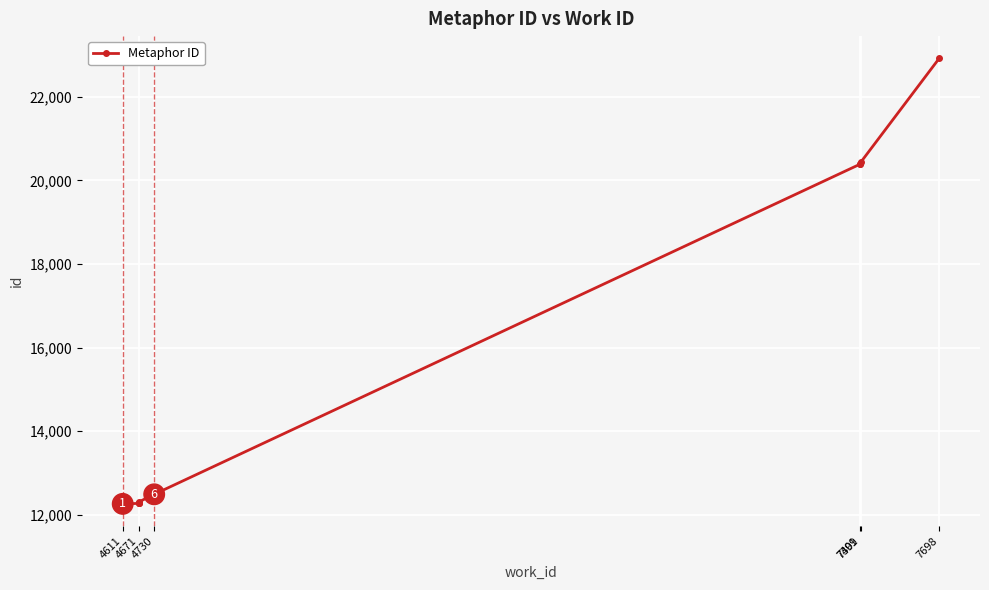

True or false: the data shows 20429 at 7401.

True